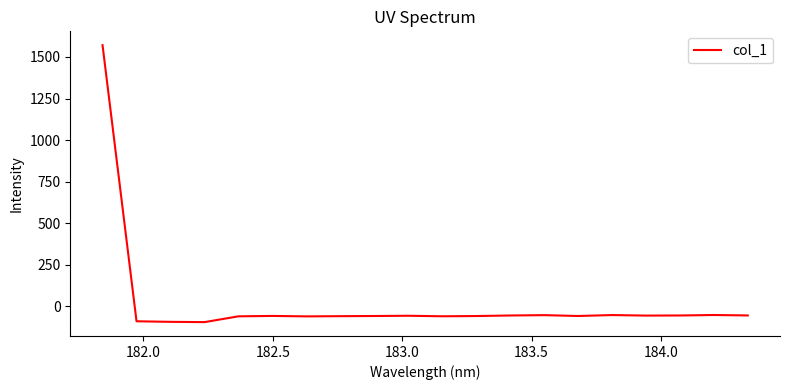

How many lines are shown in the chart?

1